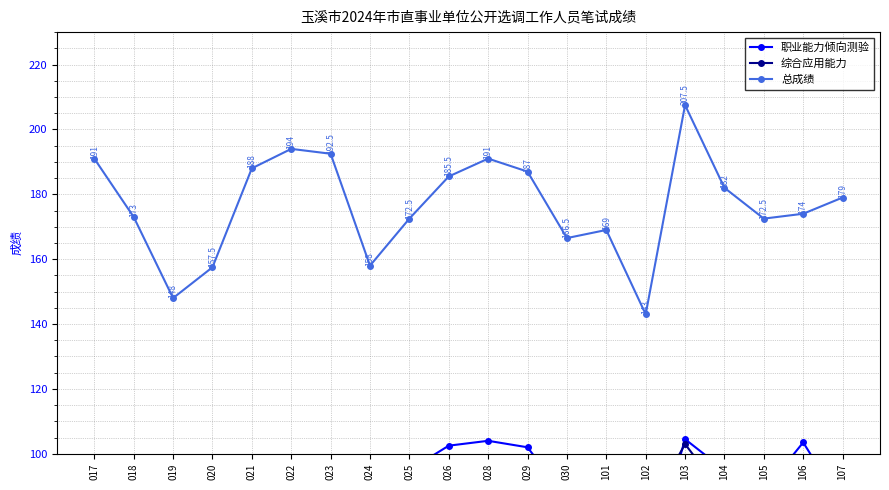

Reading left to right, transcribe all the data shown in this chart.

职业能力倾向测验: 95.0	97.0	78.0	84.5	97.5	98.5	96.5	84.0	95.0	102.5	104.0	102.0	86.0	96.0	62.0	104.5	95.0	88.5	103.5	84.0
综合应用能力: 96.0	76.0	70.0	73.0	90.5	95.5	96.0	74.0	77.5	83.0	87.0	85.0	80.5	73.0	81.0	103.0	87.0	84.0	70.5	95.0
总成绩: 191.0	173.0	148.0	157.5	188.0	194.0	192.5	158.0	172.5	185.5	191.0	187.0	166.5	169.0	143.0	207.5	182.0	172.5	174.0	179.0